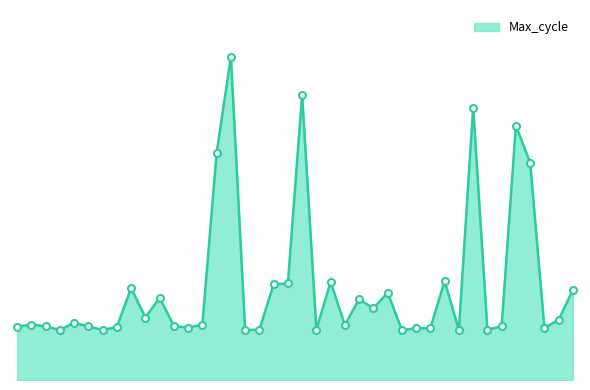

At which category does the chart reach its peak across all series?

00:38